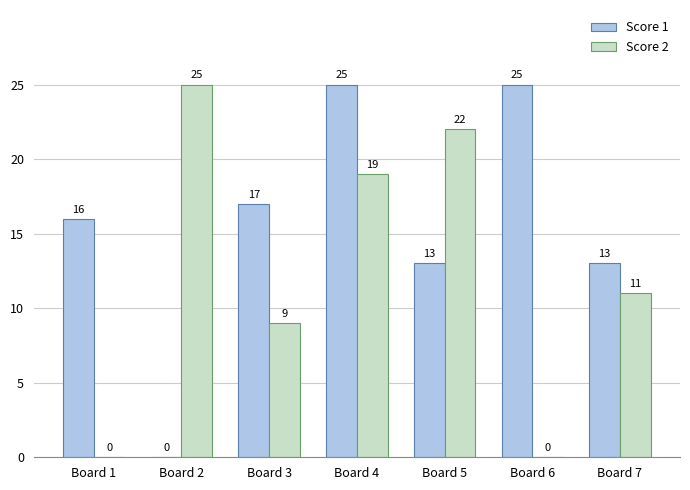

Which series has the largest total across all categories?

Score 1